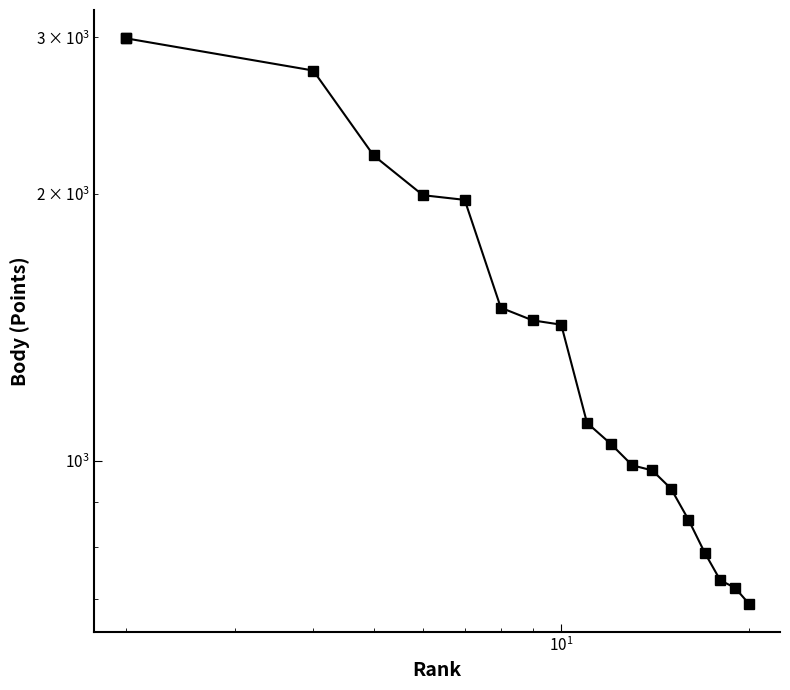

What is the difference between the maximum and second lowest values?

2272